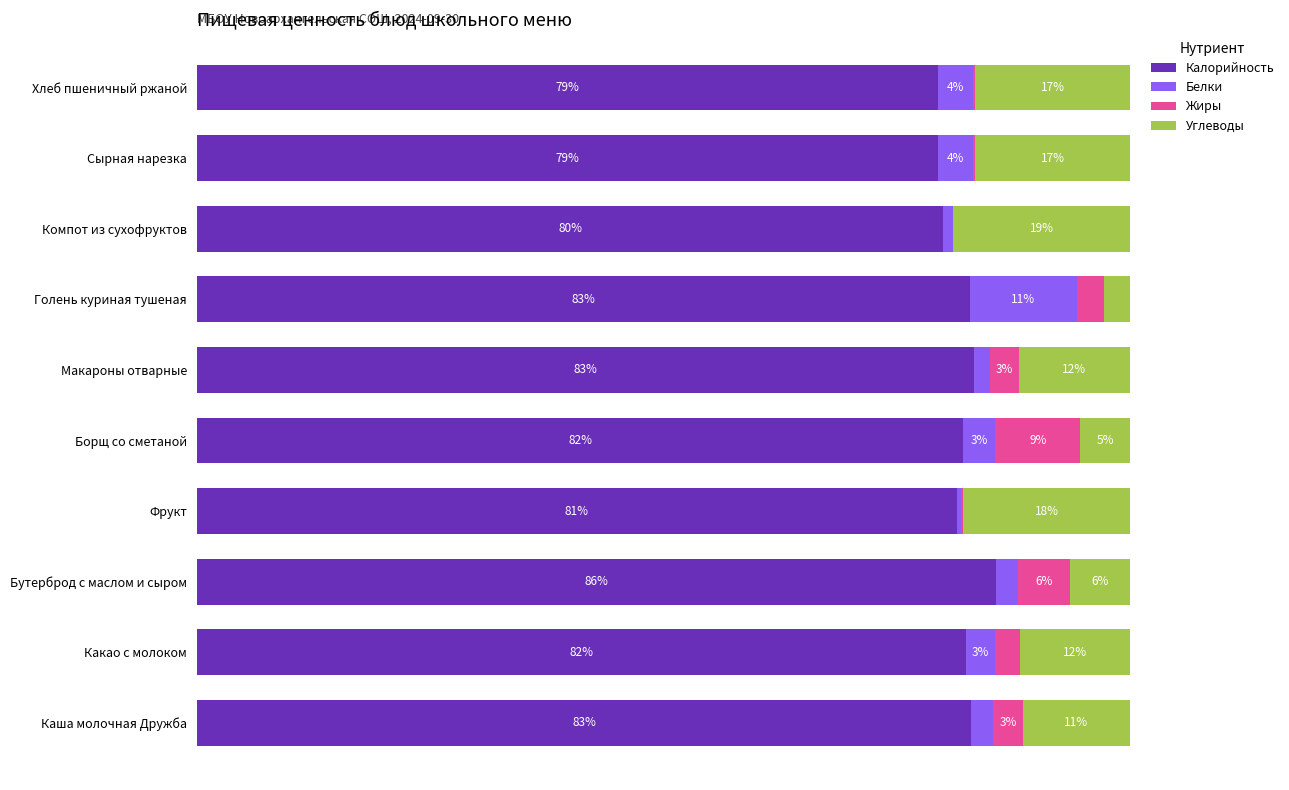

What are all the series names shown in the legend?

Калорийность, Белки, Жиры, Углеводы